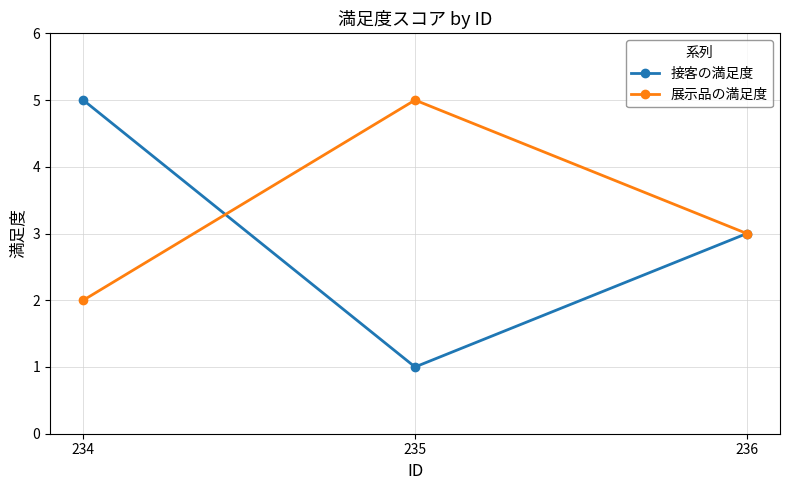

Does the chart display data point markers on the line(s)?

Yes